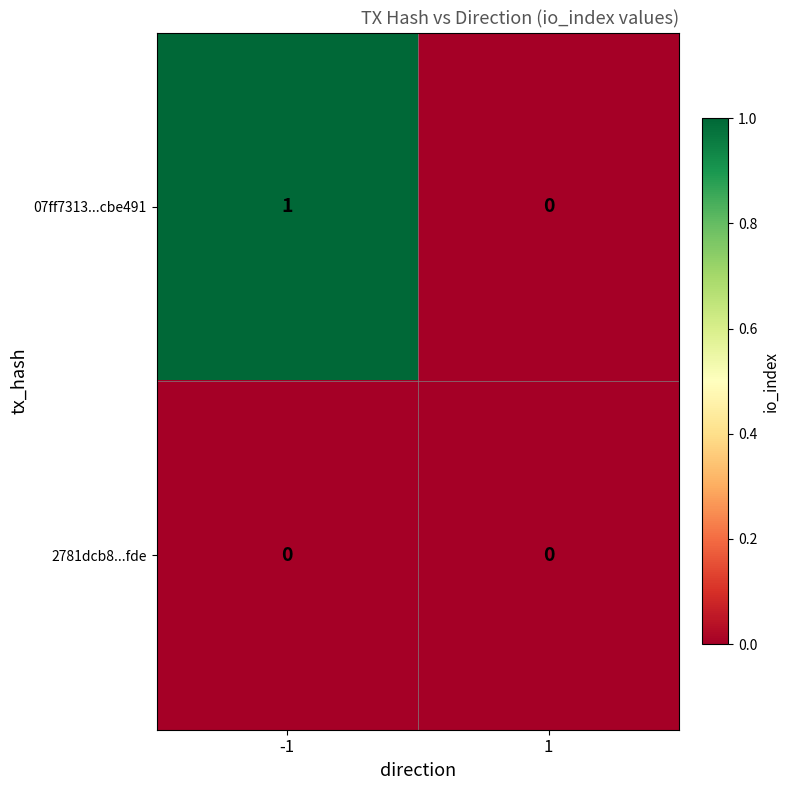

Which series has the largest range (max minus min)?

07ff7313...cbe491